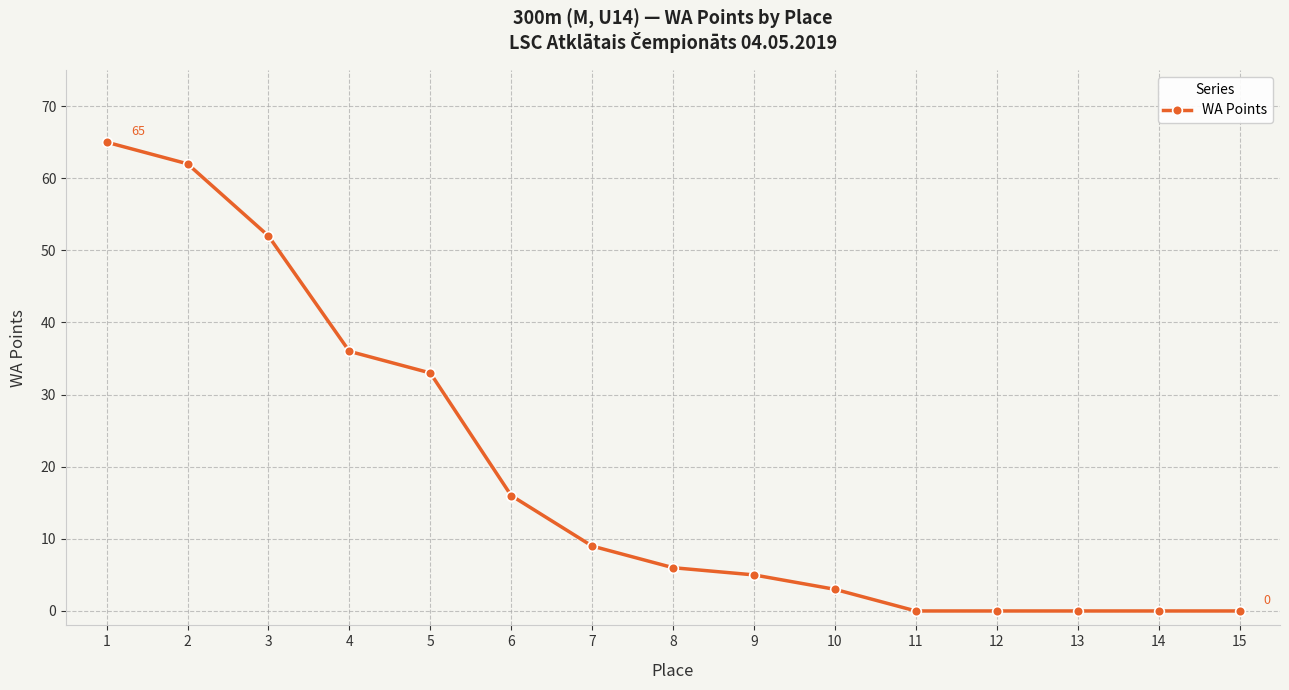

What is the greatest value displayed?

65